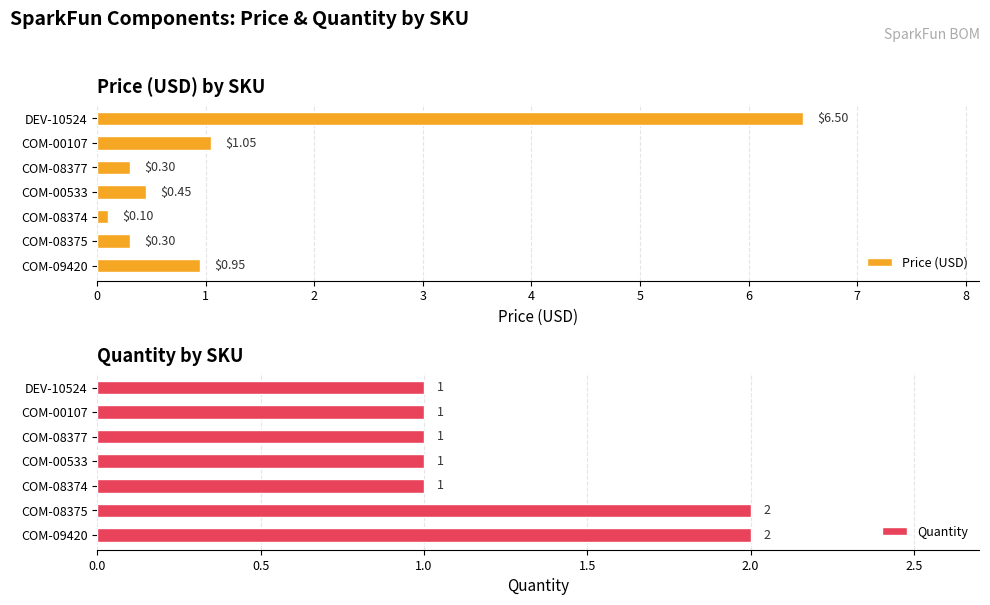

List the series in order of their peak value, highest first.

Price (USD), Quantity